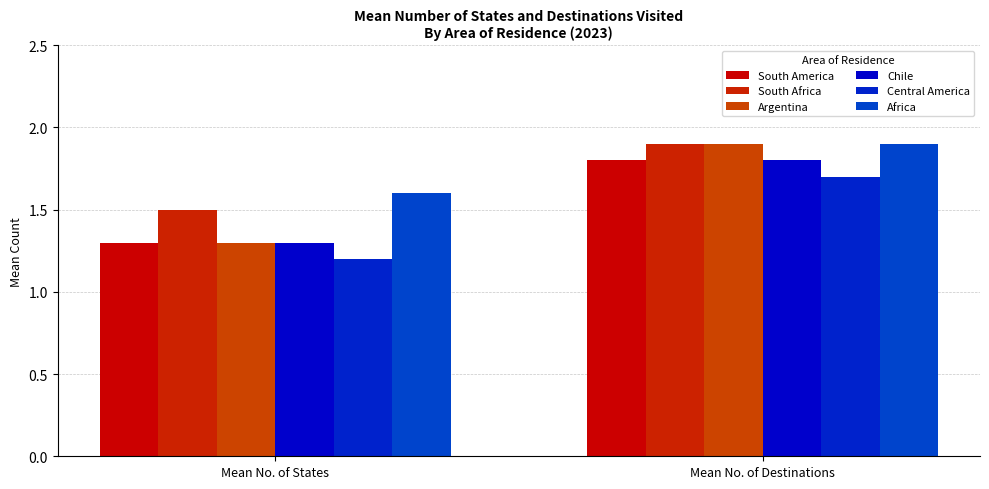

Is it true that South Africa equals 0.6 at Mean No. of States?

False